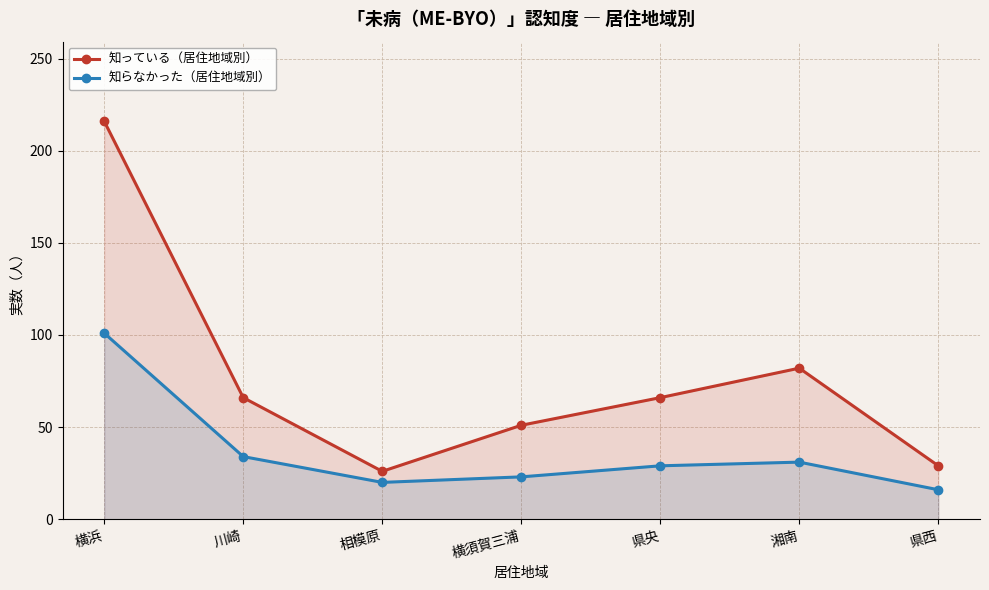

At which label does 知っている（居住地域別） reach its peak?

横浜